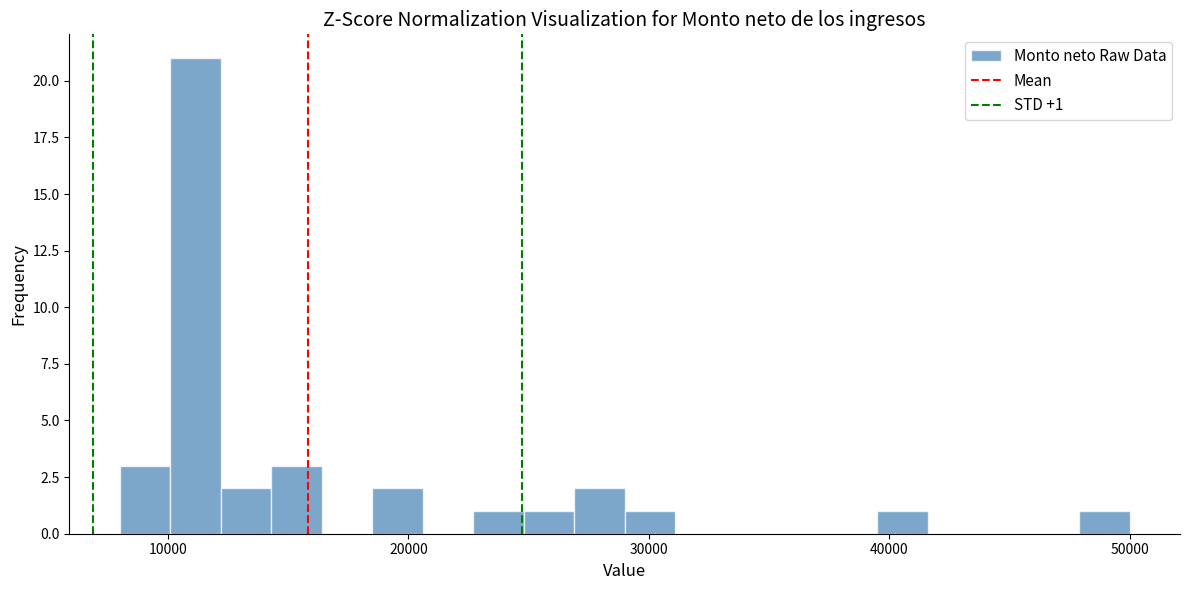

Read against the x-axis, roughly where is the centre of the tallest bar?

11000